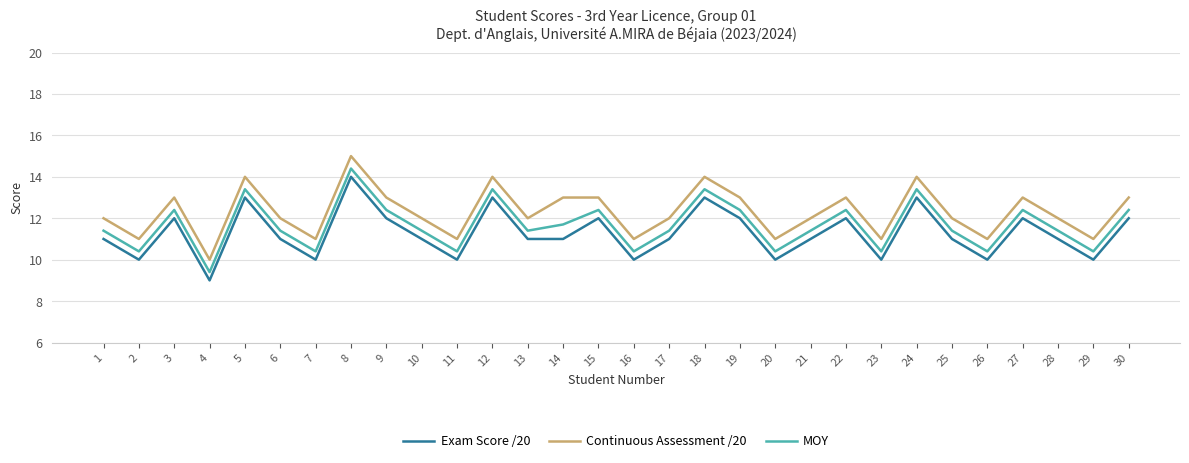

What value does the MOY series have at 17?

11.4